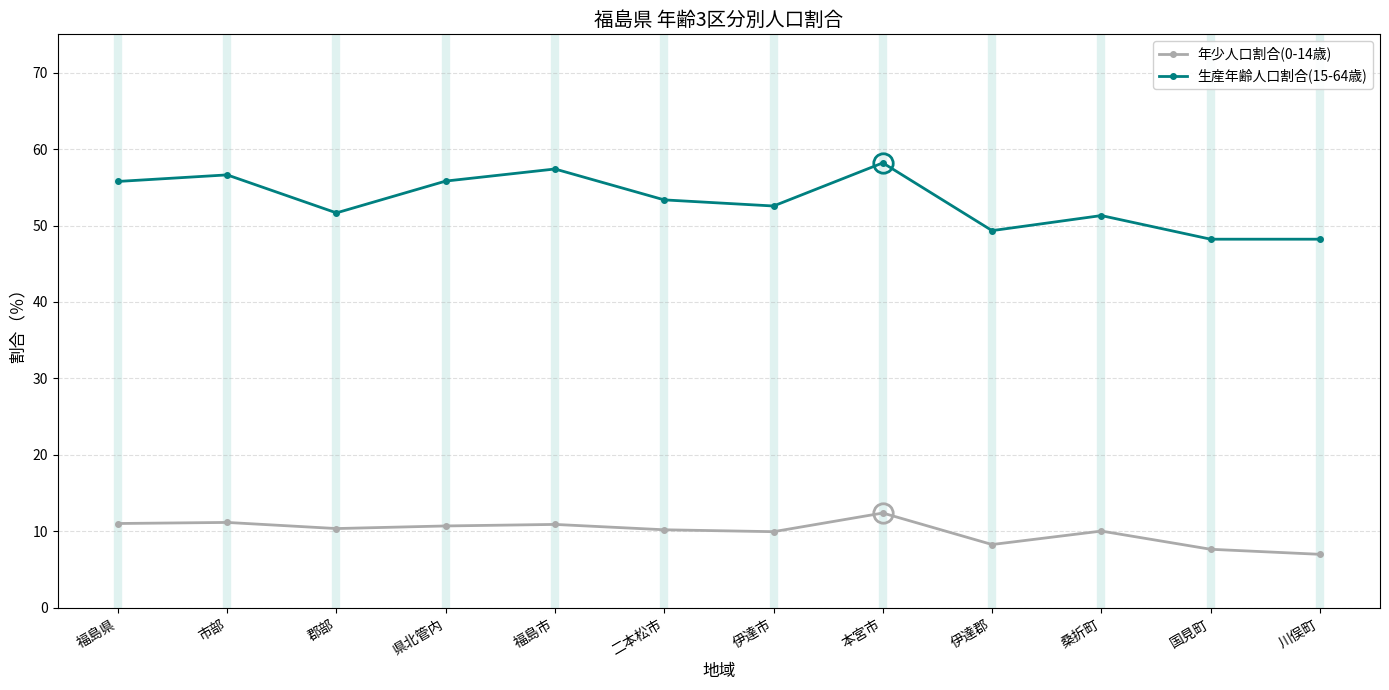

List the series in order of their peak value, highest first.

生産年齢人口割合(15-64歳), 年少人口割合(0-14歳)